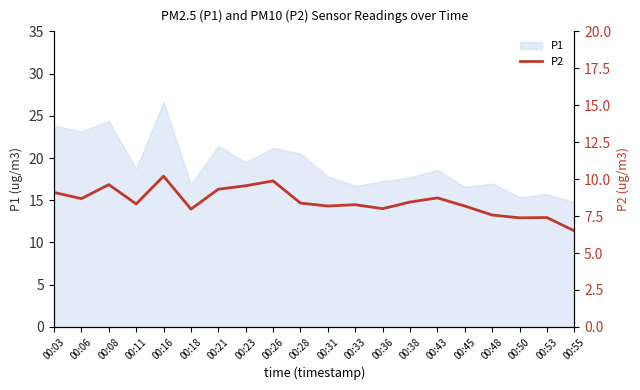

Is it true that P1 equals 15.7 at 00:53?

True